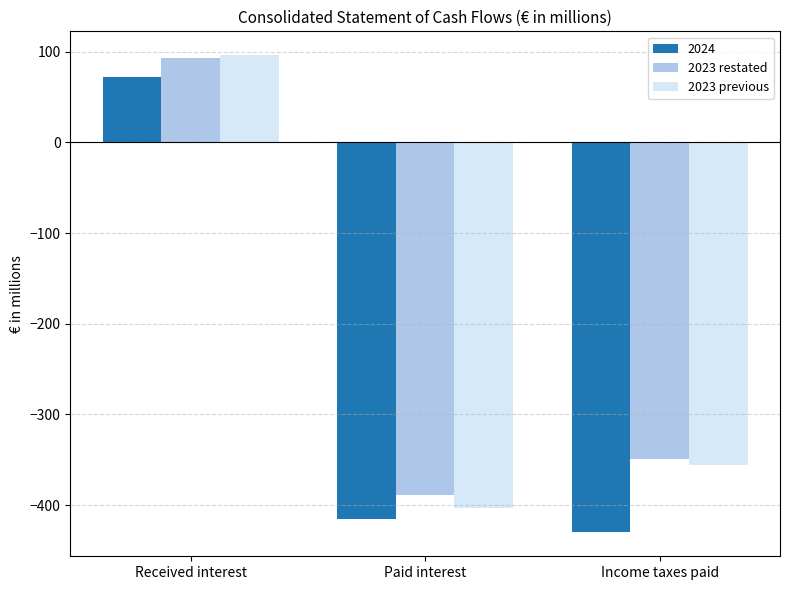

Is the value of 2023 restated at Received interest greater than the value of 2024 at Income taxes paid?

Yes